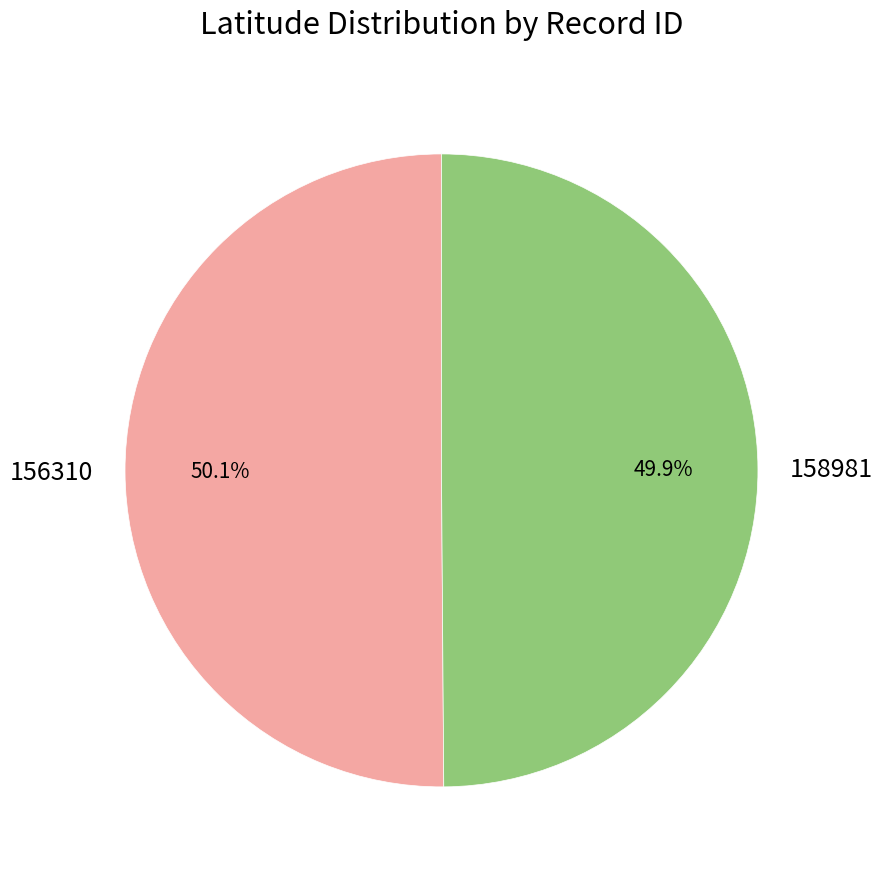

Combined, do 156310 and 158981 account for over 50%?

Yes